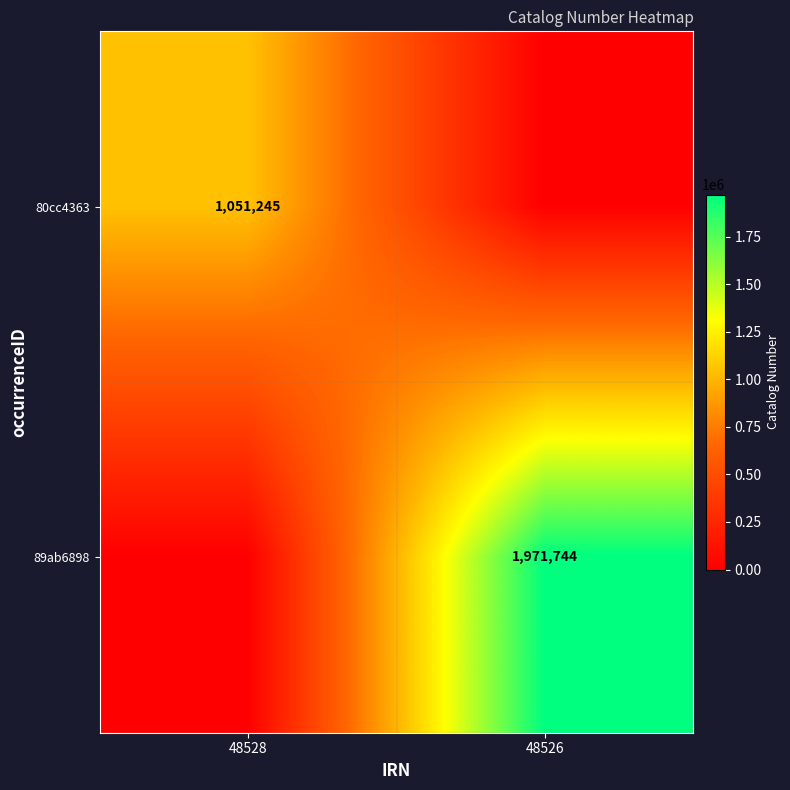

How many data points does each series have?

2